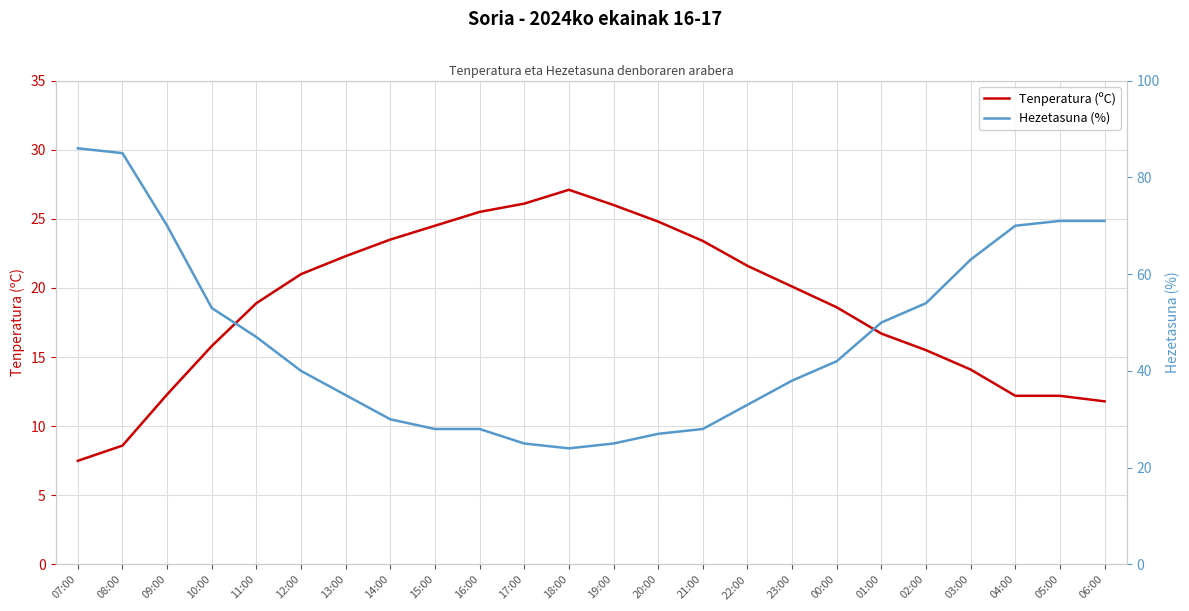

What is the value of the Hezetasuna (%) point at the 4th from the left?

53.0